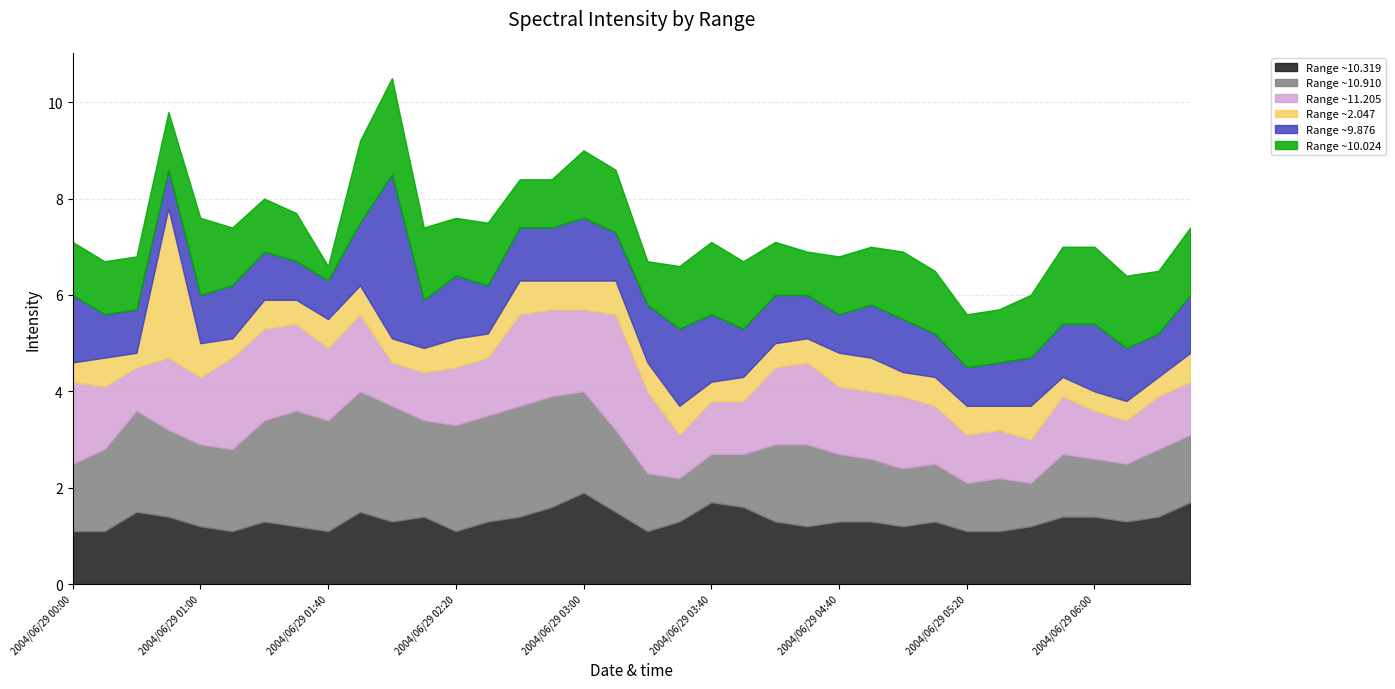

Rank the categories by Range ~11.205 value from lowest to highest.

2004/06/29 00:20, 2004/06/29 02:00, 2004/06/29 03:30, 2004/06/29 05:40, 2004/06/29 06:10, 2004/06/29 02:10, 2004/06/29 05:20, 2004/06/29 05:30, 2004/06/29 06:00, 2004/06/29 03:40, 2004/06/29 03:50, 2004/06/29 06:20, 2004/06/29 06:30, 2004/06/29 02:20, 2004/06/29 02:30, 2004/06/29 05:10, 2004/06/29 05:50, 2004/06/29 00:10, 2004/06/29 01:00, 2004/06/29 04:40, 2004/06/29 04:50, 2004/06/29 00:50, 2004/06/29 01:40, 2004/06/29 05:00, 2004/06/29 01:50, 2004/06/29 04:20, 2004/06/29 00:00, 2004/06/29 03:00, 2004/06/29 03:20, 2004/06/29 04:30, 2004/06/29 01:30, 2004/06/29 02:50, 2004/06/29 01:10, 2004/06/29 01:20, 2004/06/29 02:40, 2004/06/29 03:10